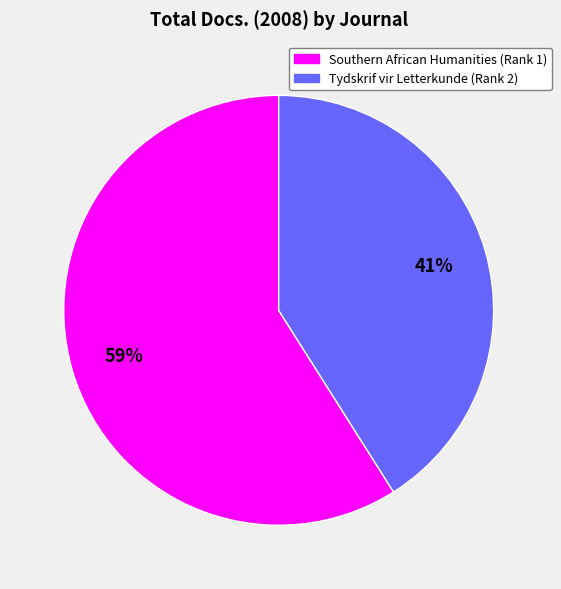

Approximately how many times larger is the value at Southern African Humanities (Rank 1) compared to Tydskrif vir Letterkunde (Rank 2)?

1.4